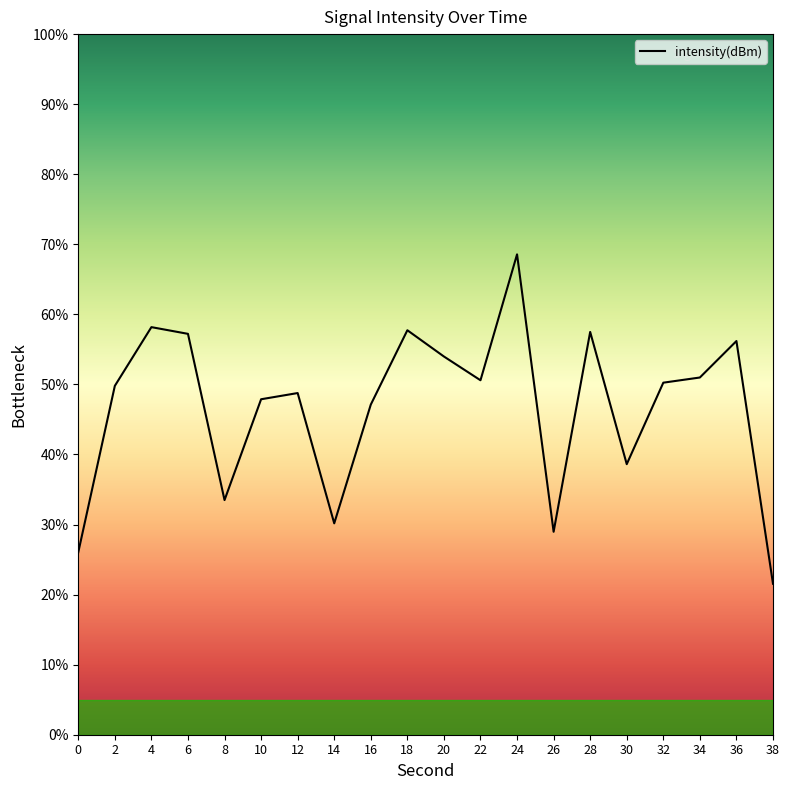

What is the approximate value at 38?

21.6